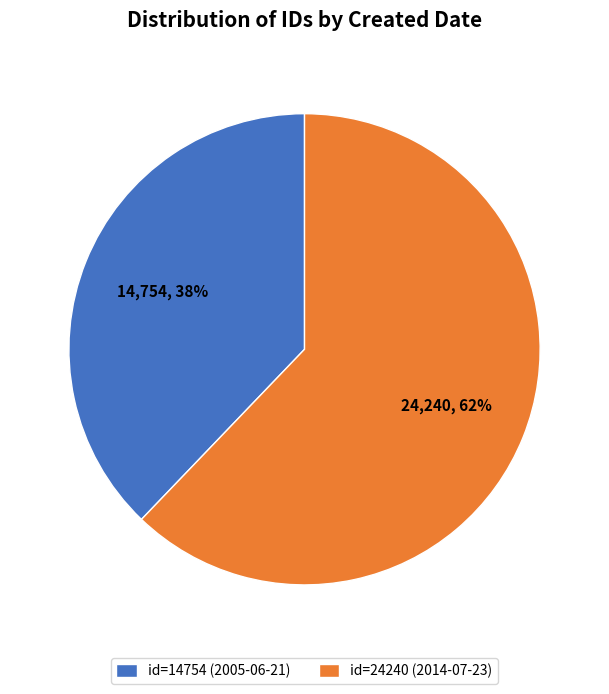

How many segments does this pie chart have?

2